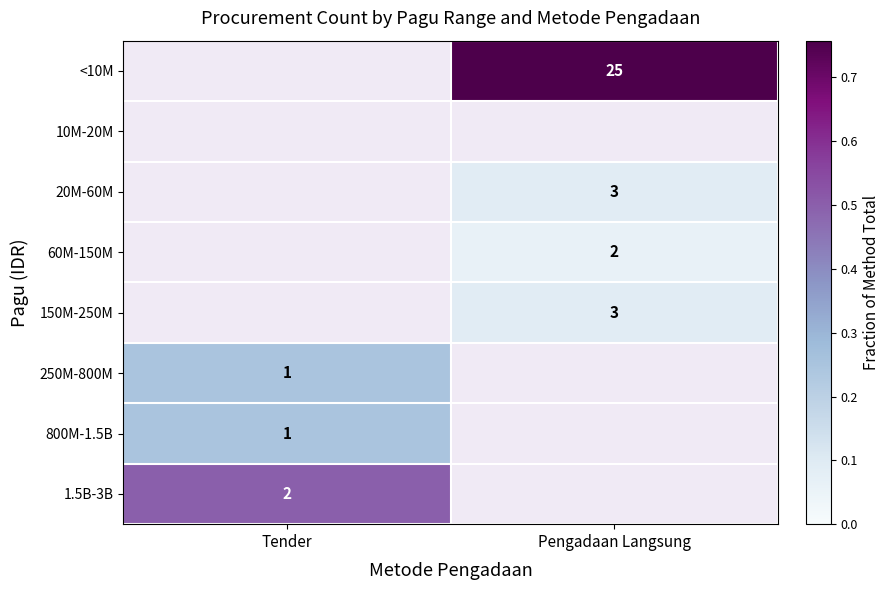

Is the value of <10M at Pengadaan Langsung greater than the value of 1.5B-3B at Tender?

Yes